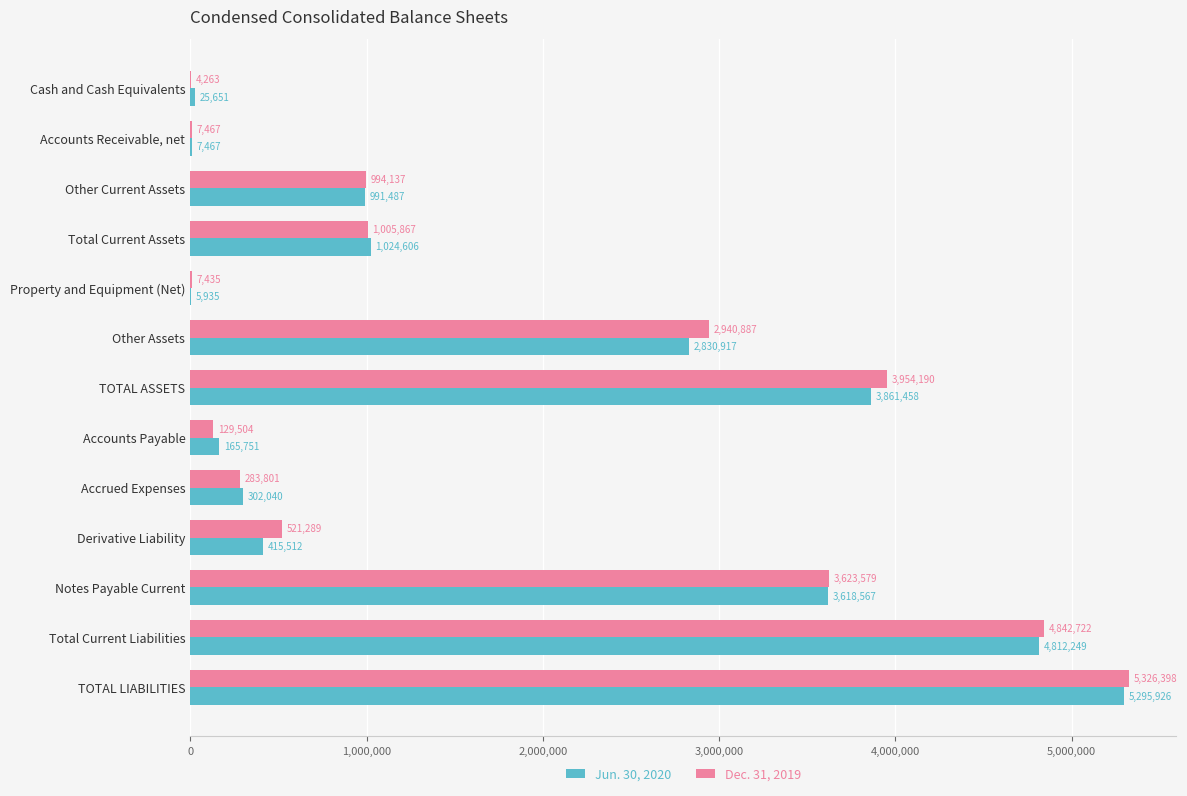

What is the sum of all Jun. 30, 2020 values?

23357566